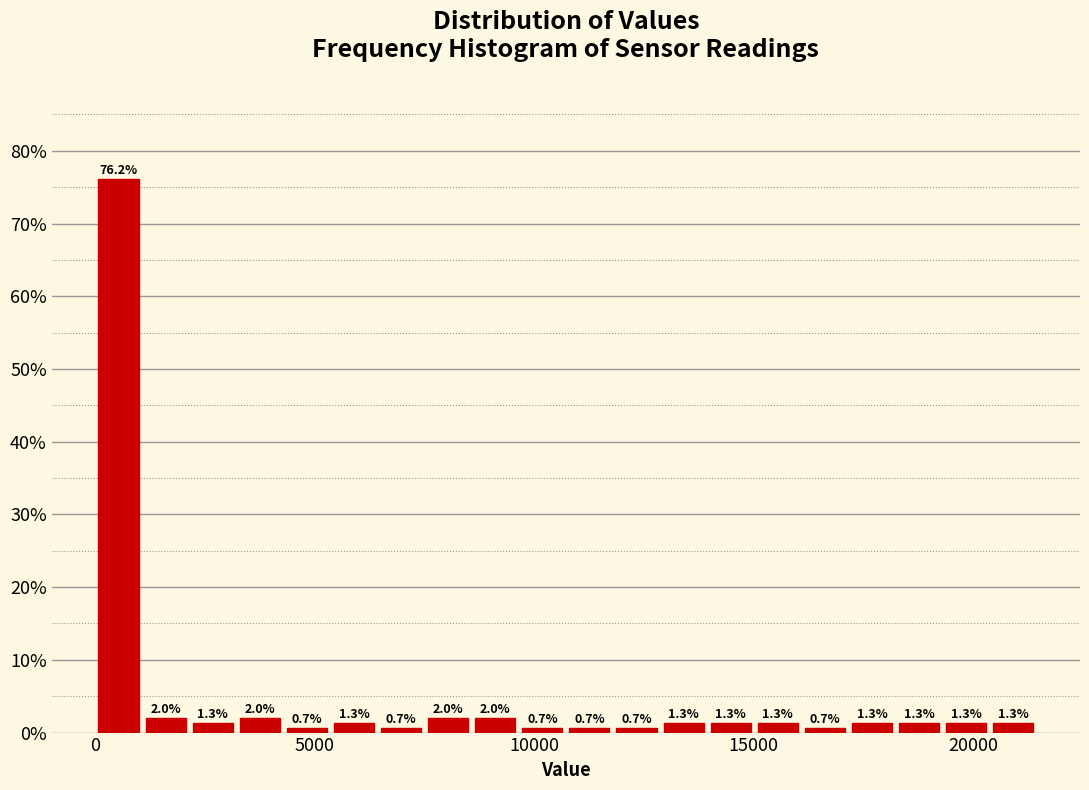

Around what value on the x-axis is the tallest bar? Give the approximate position of its centre, as read against the axis.

500